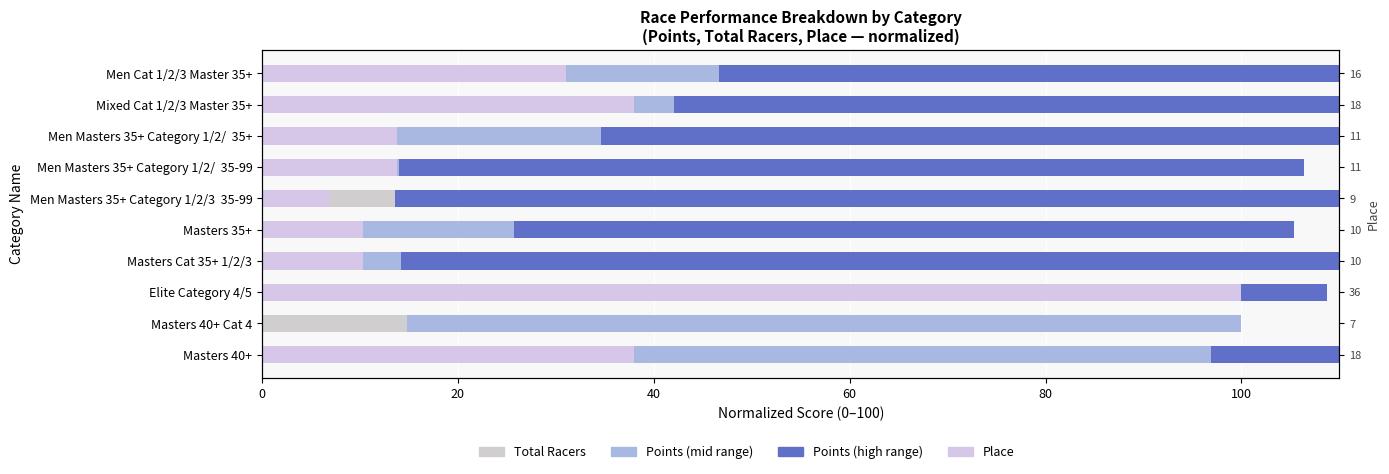

What is the sum of the Total Racers values at Masters 40+ Cat 4 and Masters 40+?

14.8